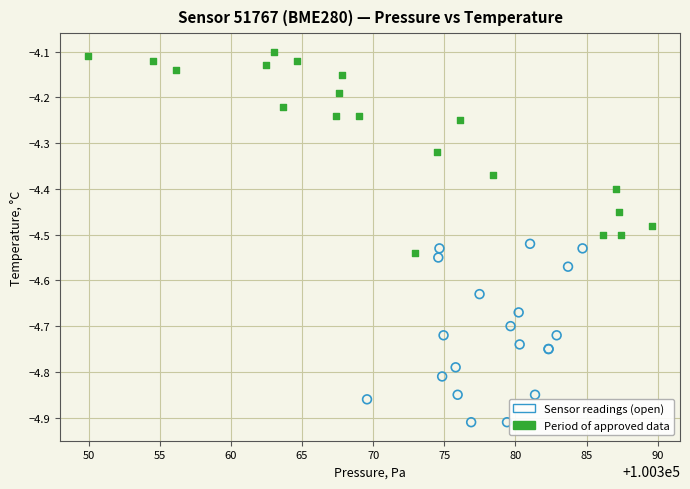

Which series has the widest spread of Y values?

Period of approved data